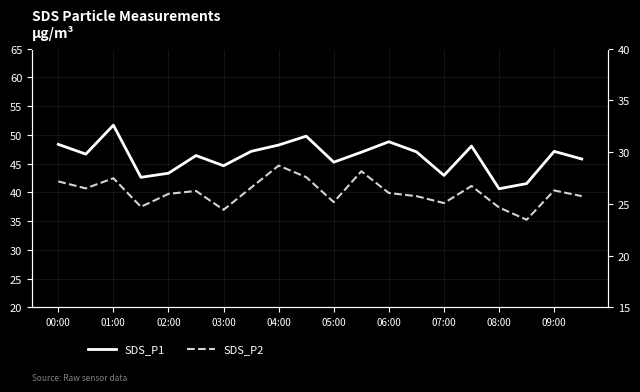

True or false: SDS_P1 has more than 1 interior local peaks.

True